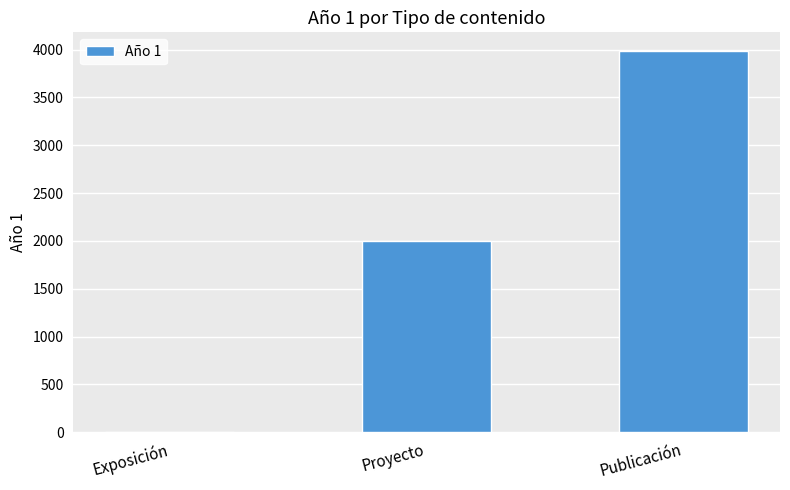

Where is the data nearest to the value 1991?

Proyecto